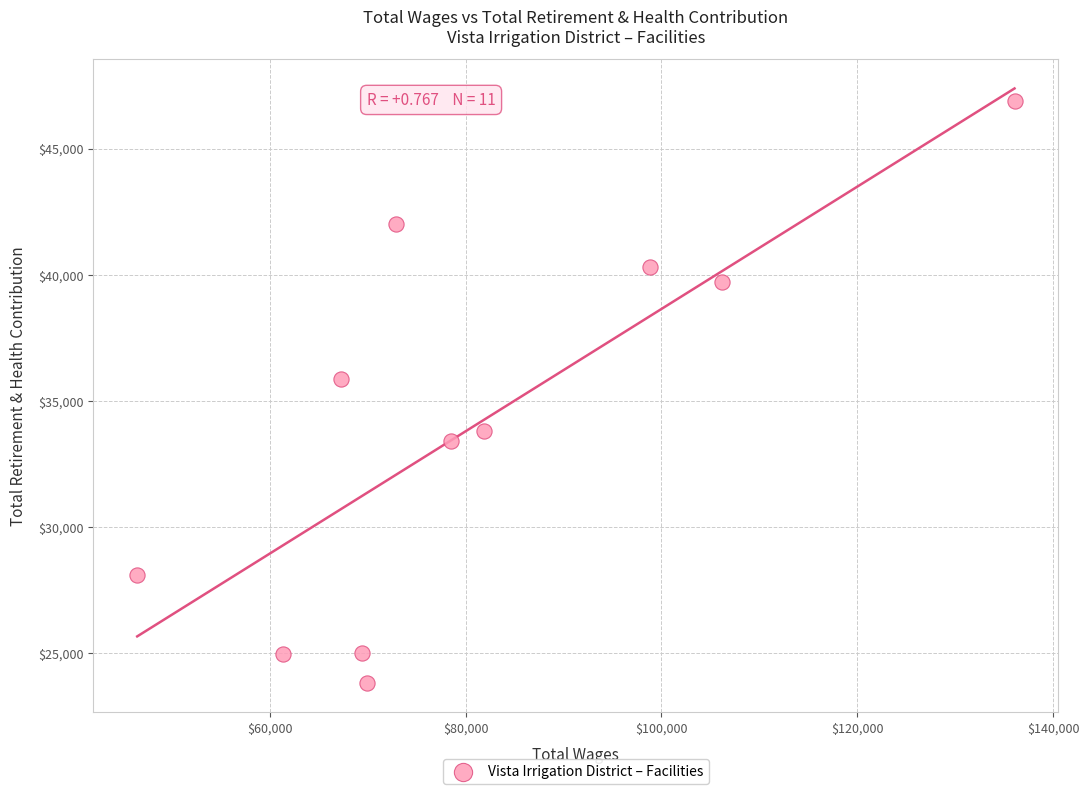

What is the average Y value?

33992